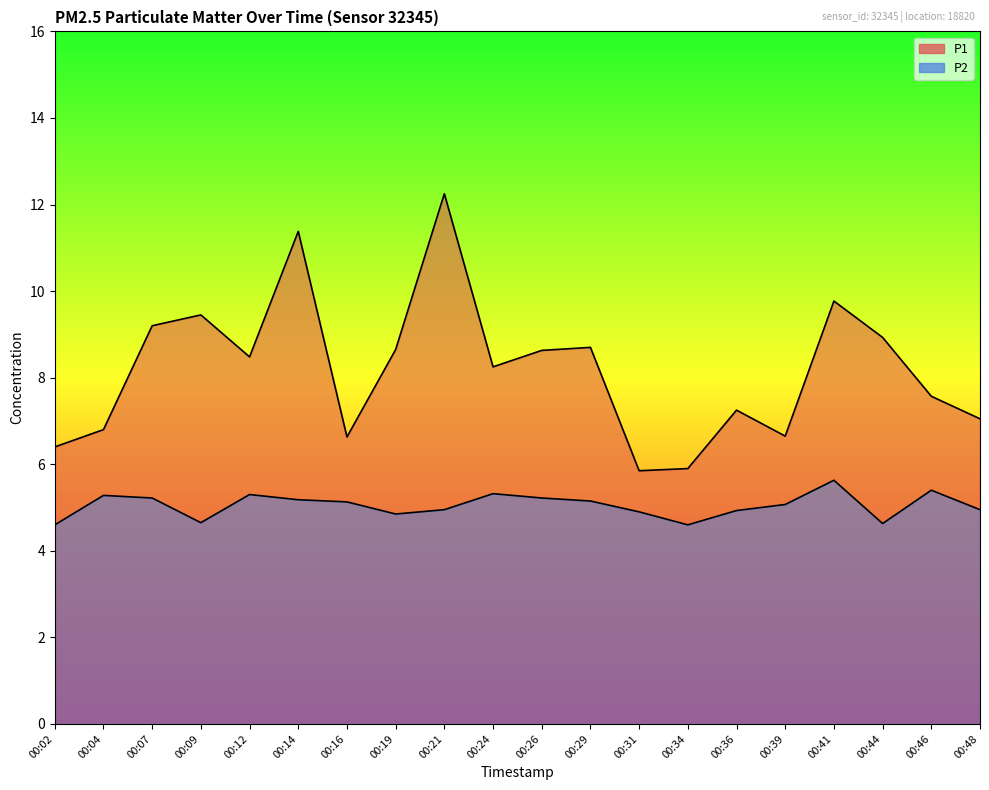

List the series in order of their overall mean, lowest first.

P2, P1